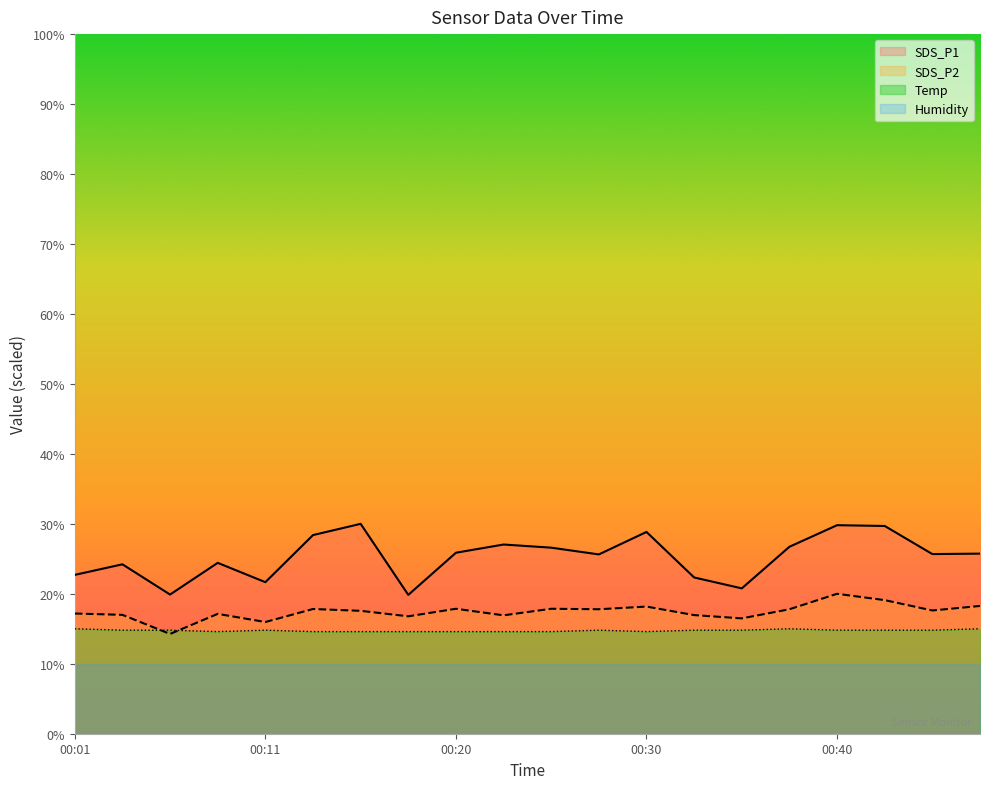

True or false: SDS_P1 and Temp cross at least once.

False